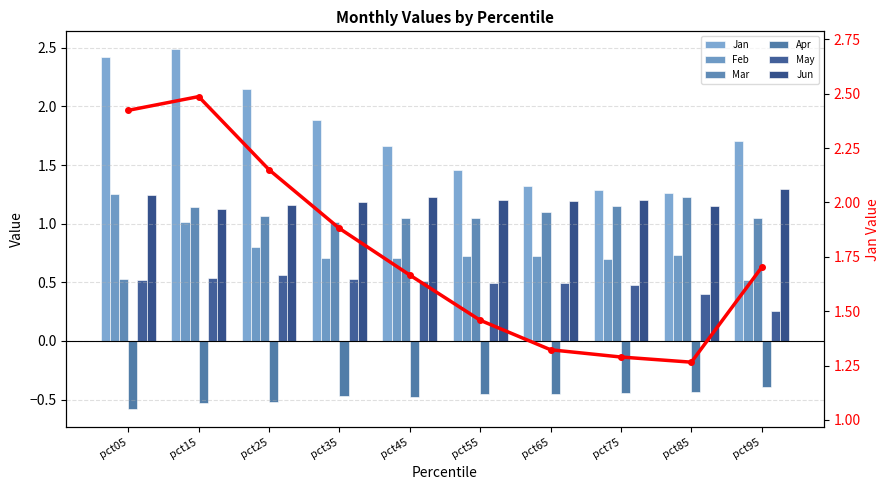

What is the sum of all Jan values?

17.6